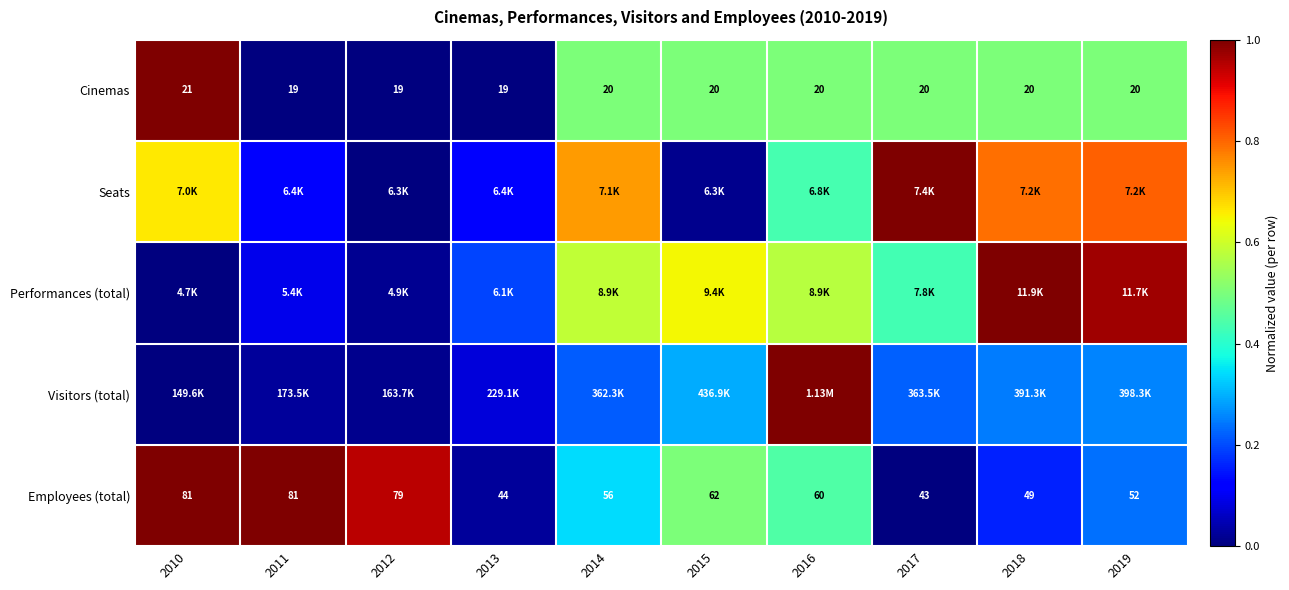

The Cinemas series shows 0.7 at 2016. True or false?

False